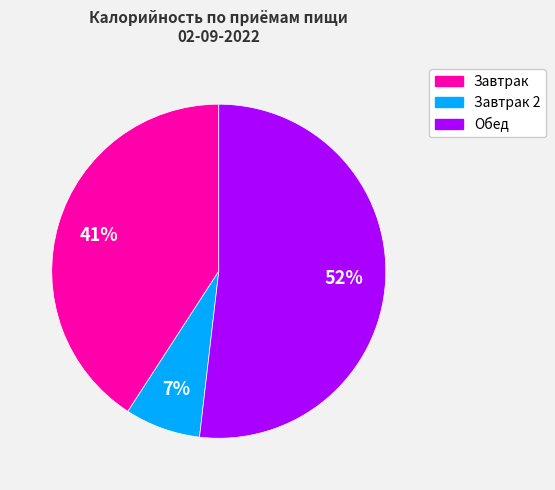

How many segments does this pie chart have?

3